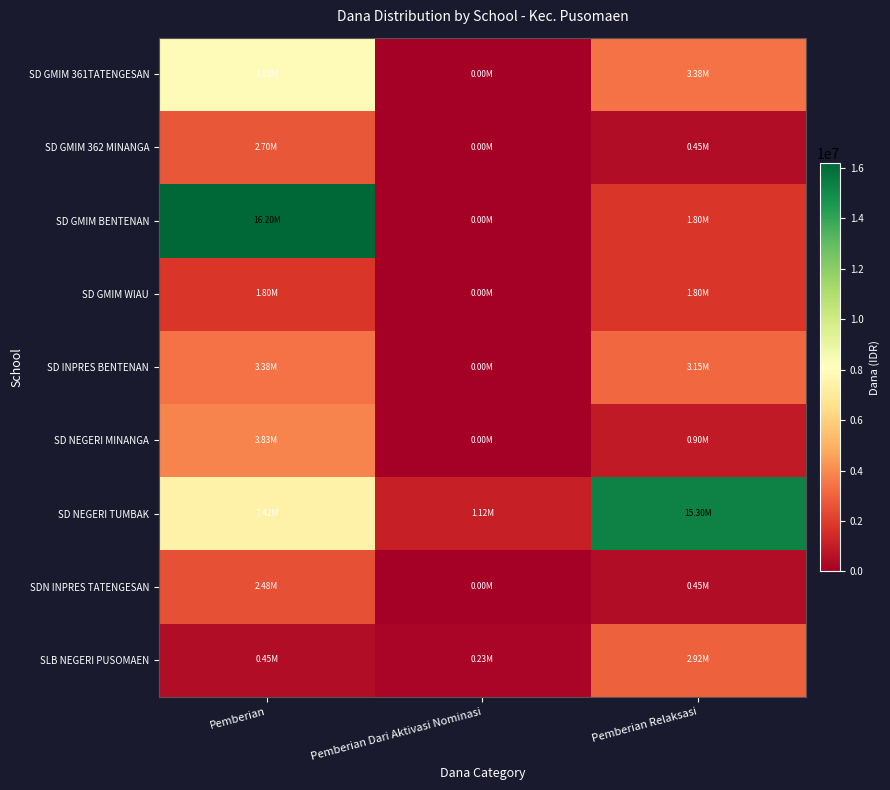

Which series changed the most between Pemberian and Pemberian Relaksasi?

SD GMIM BENTENAN